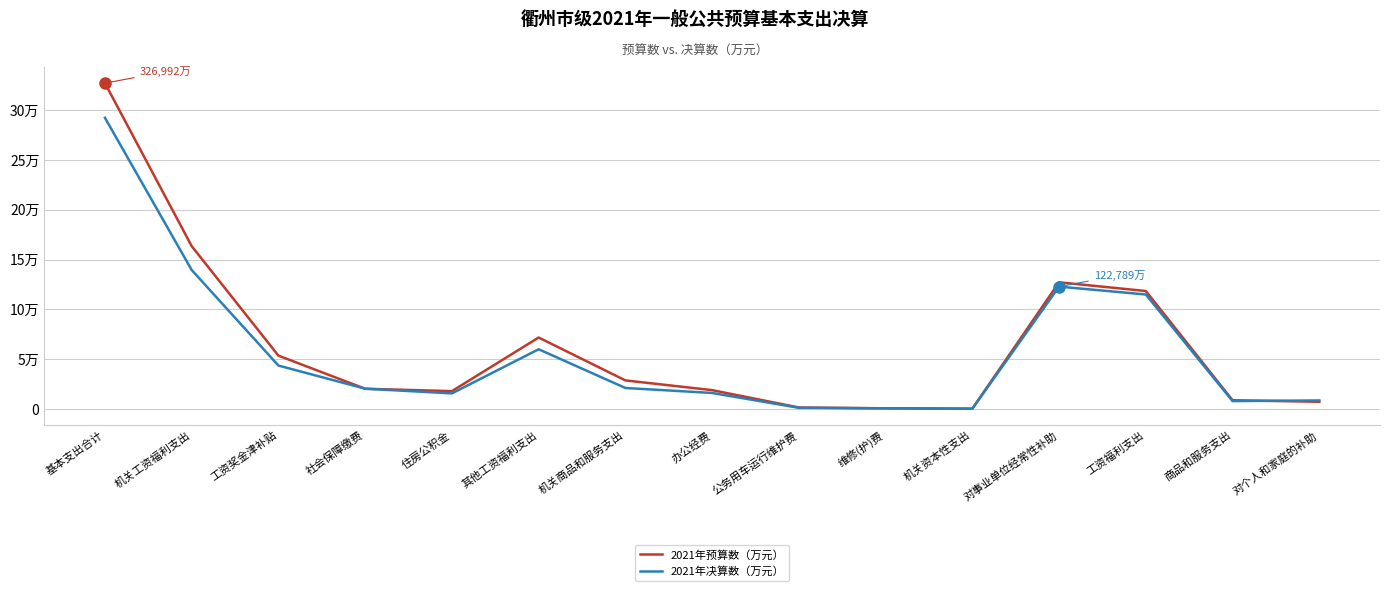

Which label corresponds to the smallest value in the chart?

机关资本性支出